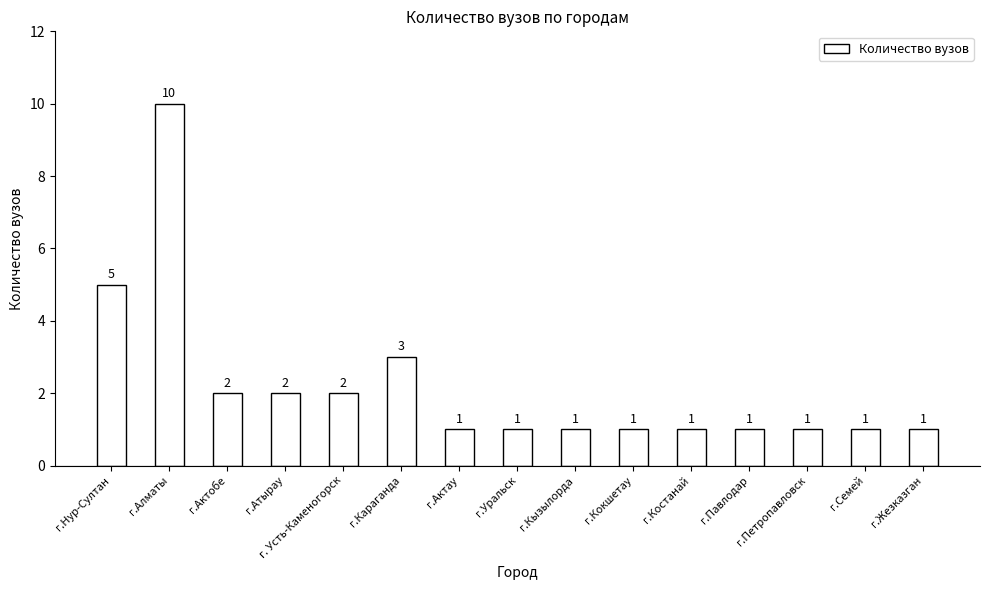

What is the change in value from г.Алматы to г.Кокшетау?

-9